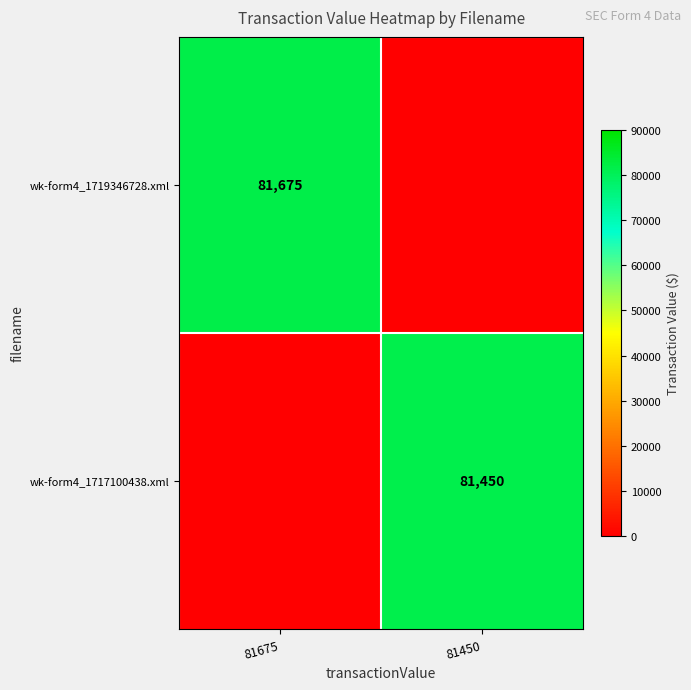

What is the total value across all series at 81675?

81675